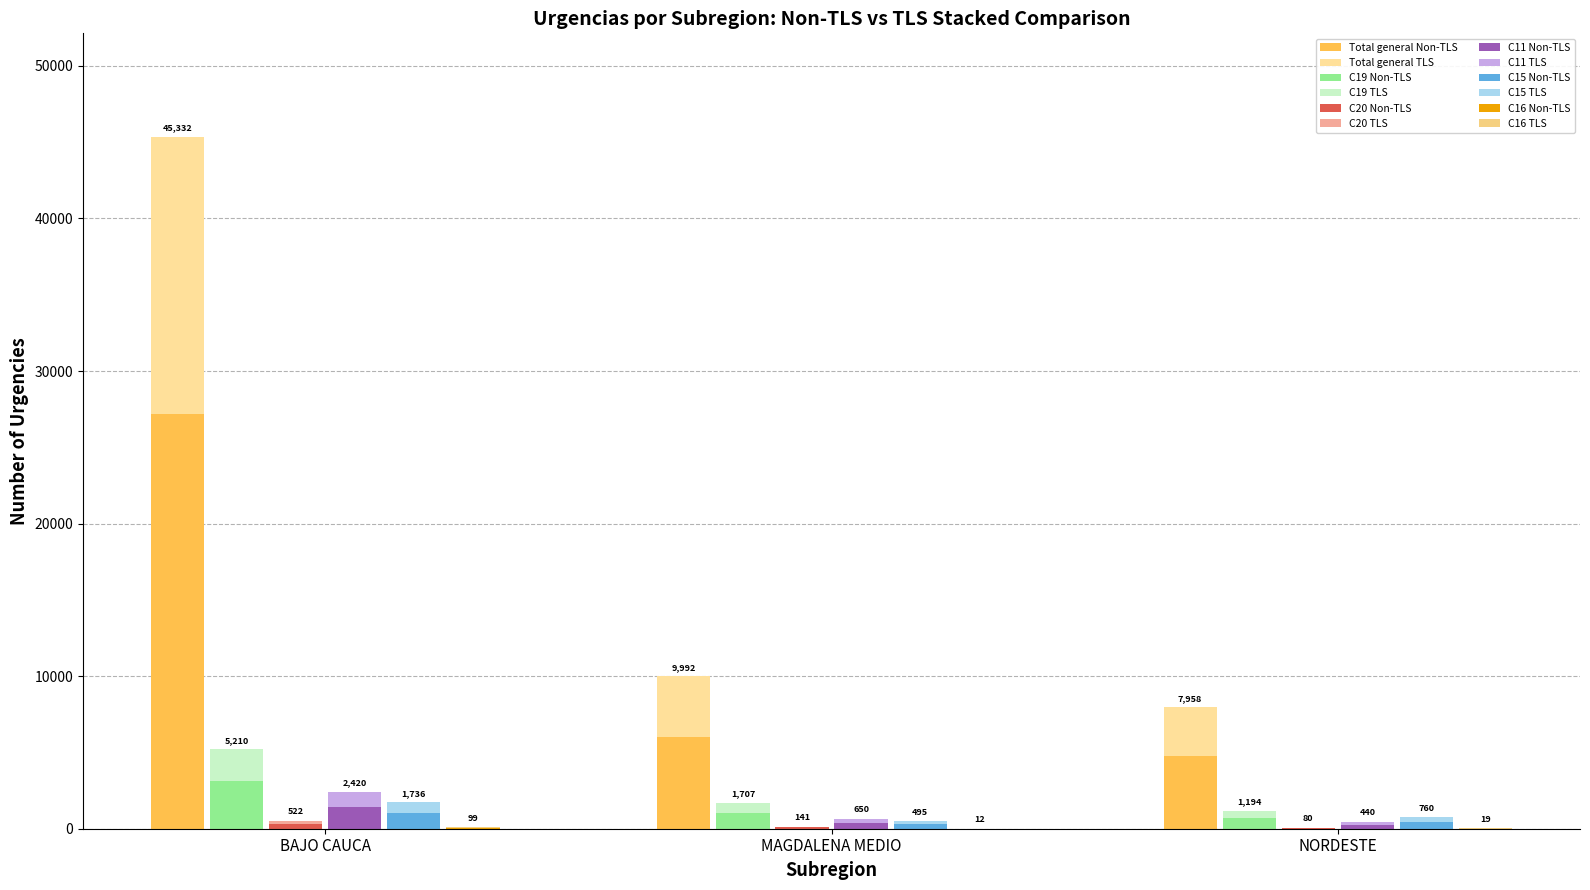

How many bars are there in each group?

6